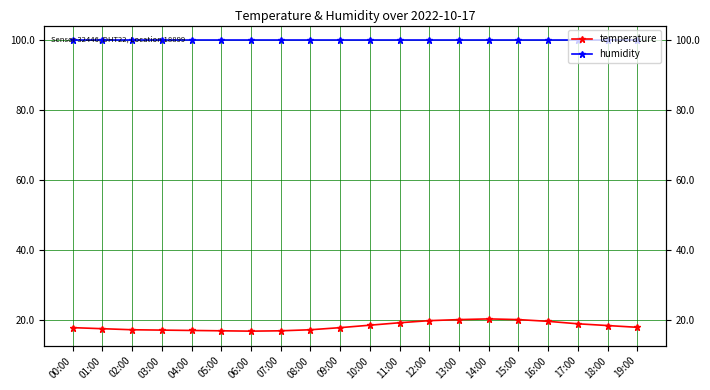

Between 06:00 and 12:00, which series saw the biggest shift?

temperature